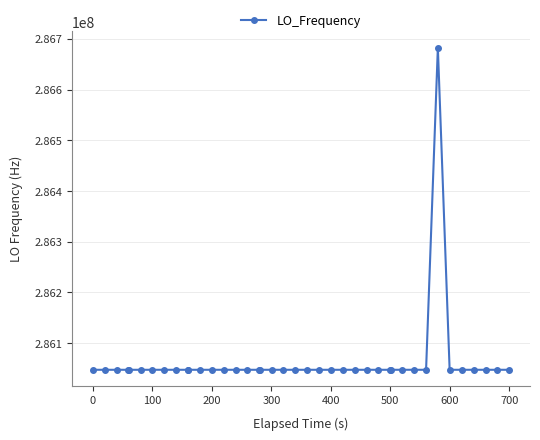

What is the sum of all values?

11442515682.4